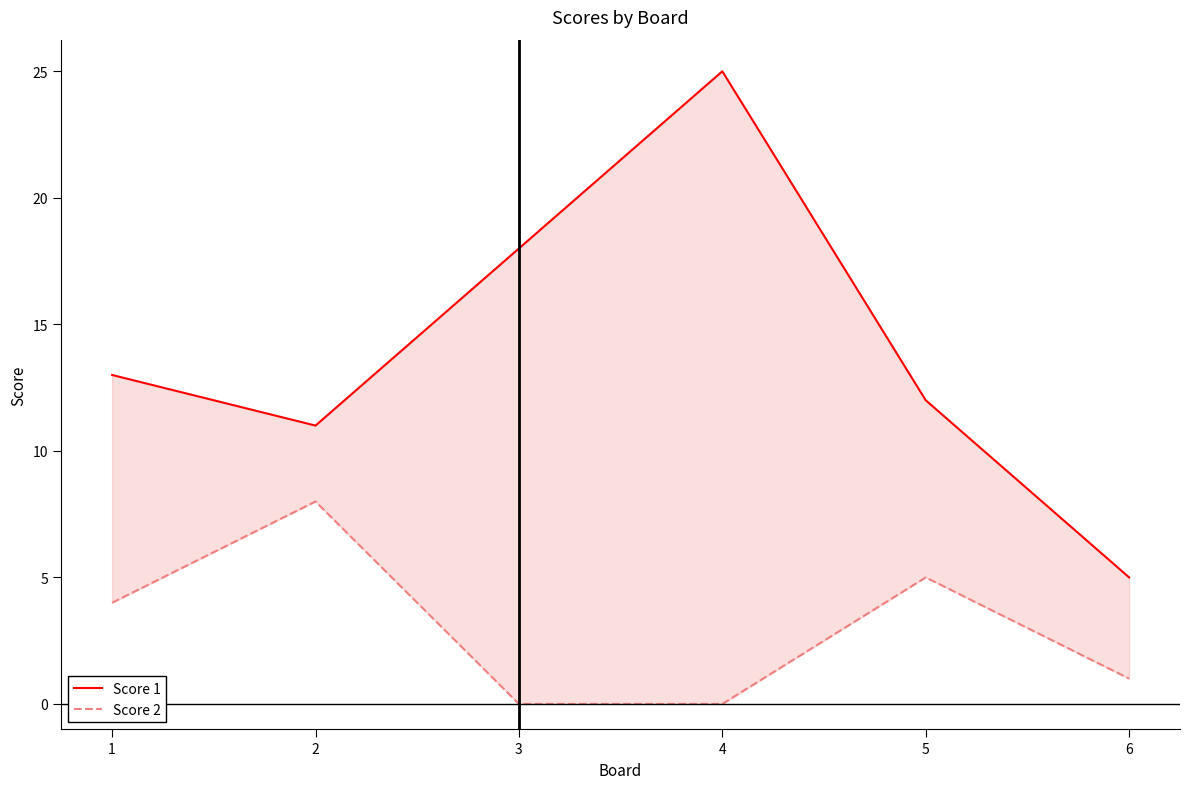

At which category is the sum across all series the highest?

4